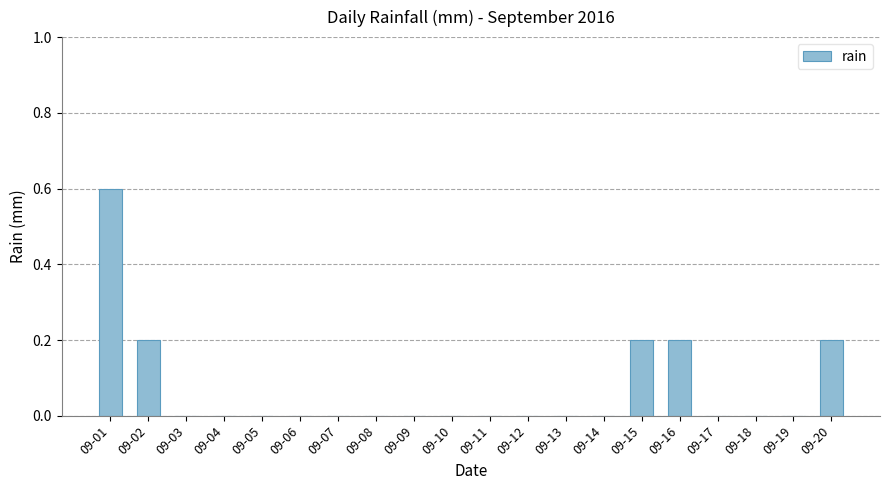

Which label corresponds to the largest value in the chart?

09-01